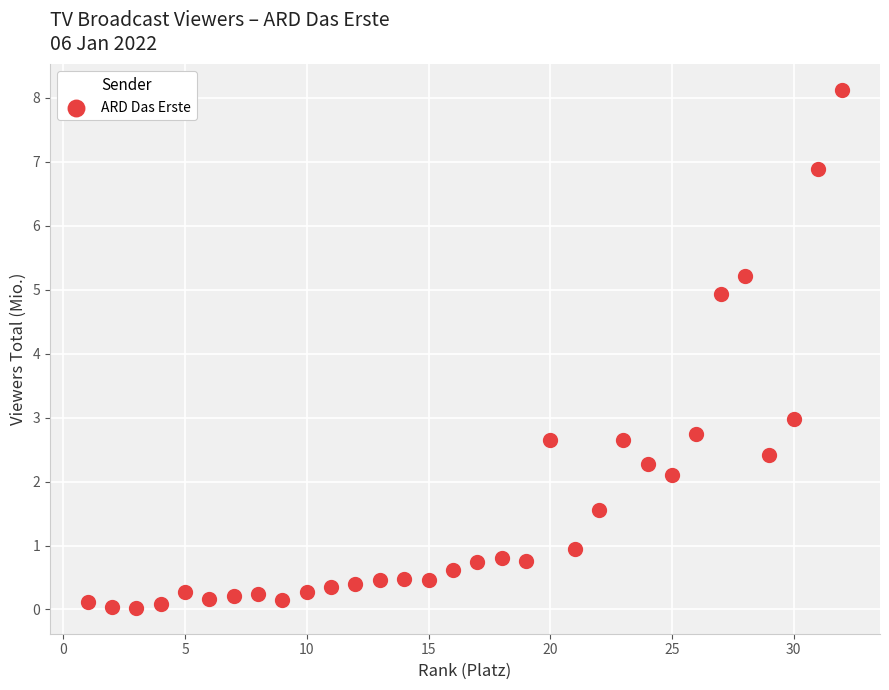

What Y value in the scatter plot is closest to 4?

4.9